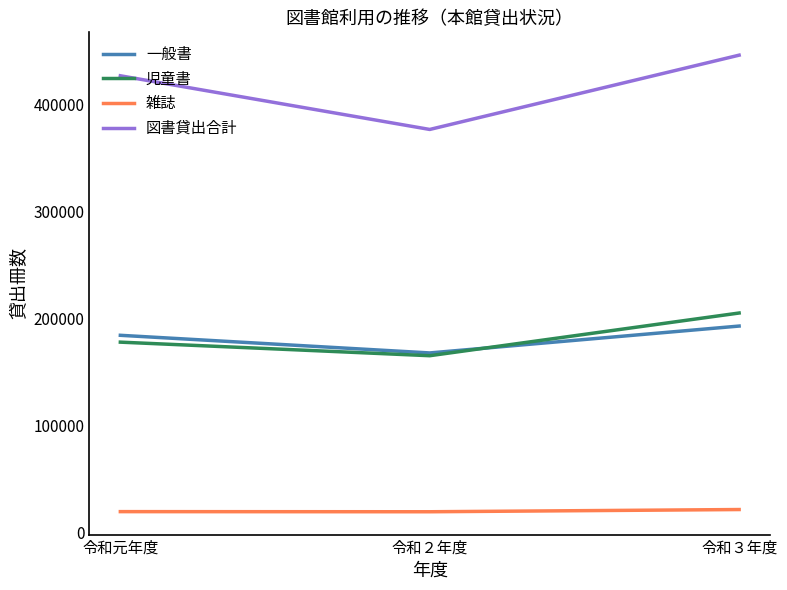

At 令和元年度, list the series in order from largest to smallest.

図書貸出合計, 一般書, 児童書, 雑誌